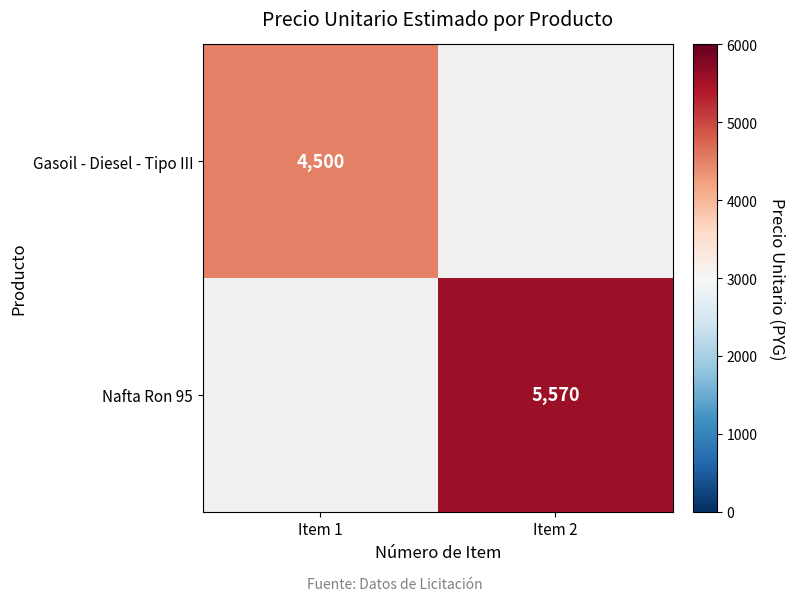

Is the value of Nafta Ron 95 at Item 2 greater than the value of Gasoil - Diesel - Tipo III at Item 1?

Yes